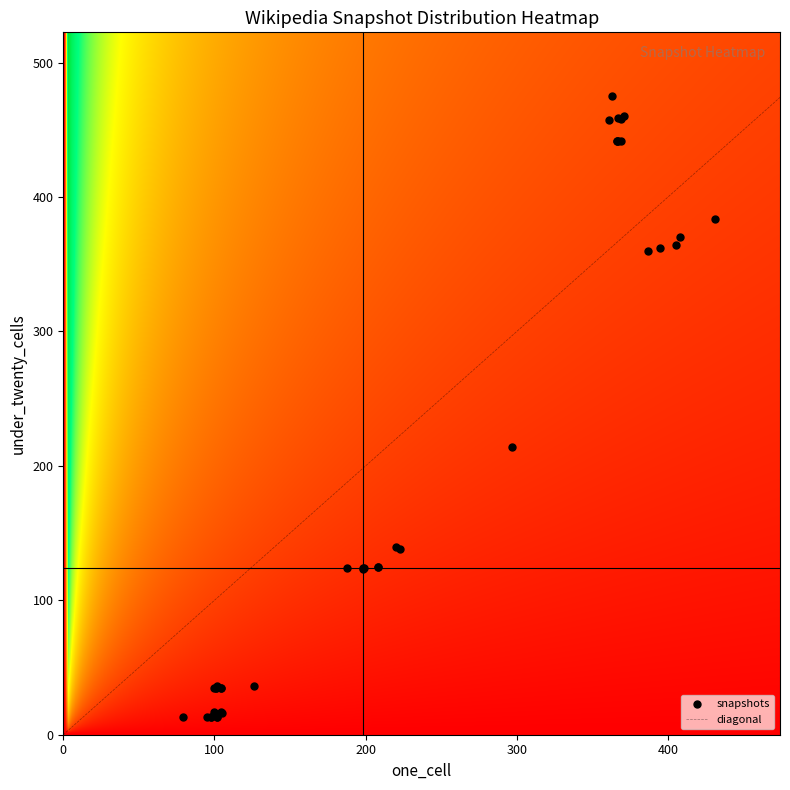

What Y value in the scatter plot is closest to 244?

214